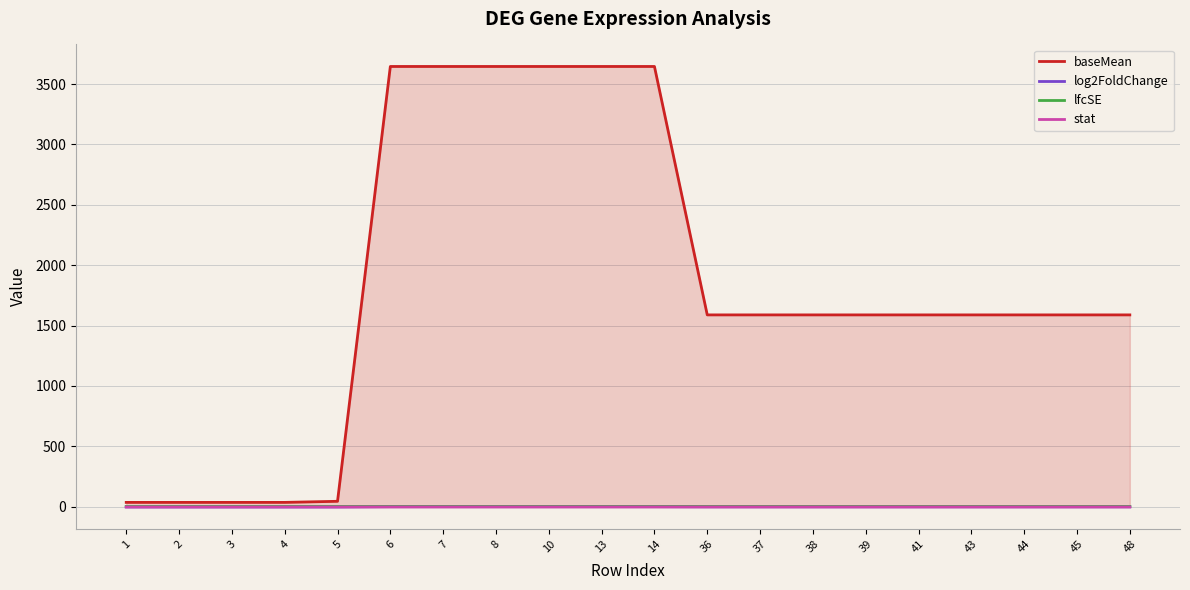

True or false: baseMean and lfcSE intersect in this chart.

False